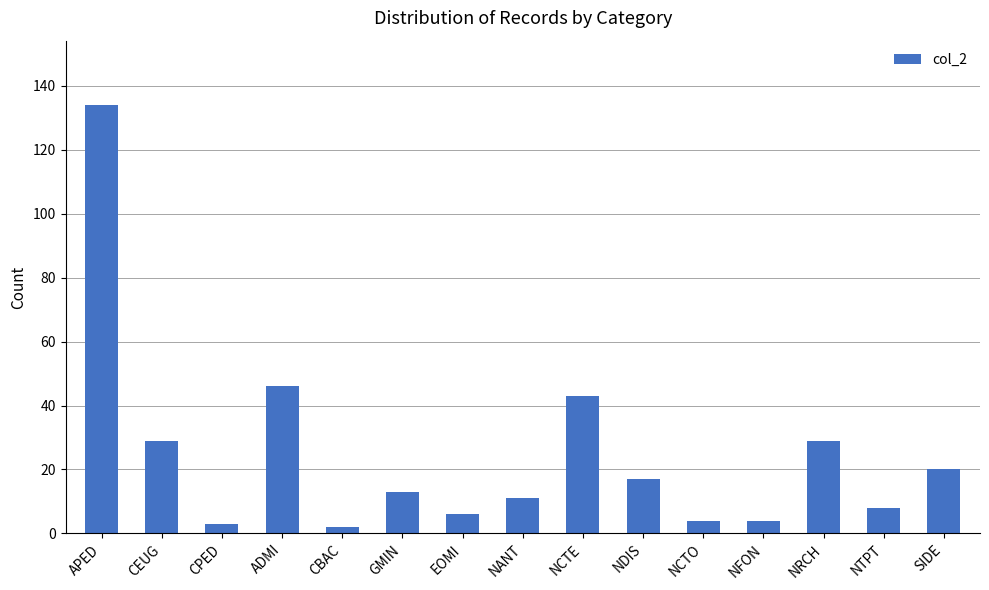

What is the sum of all values?

369